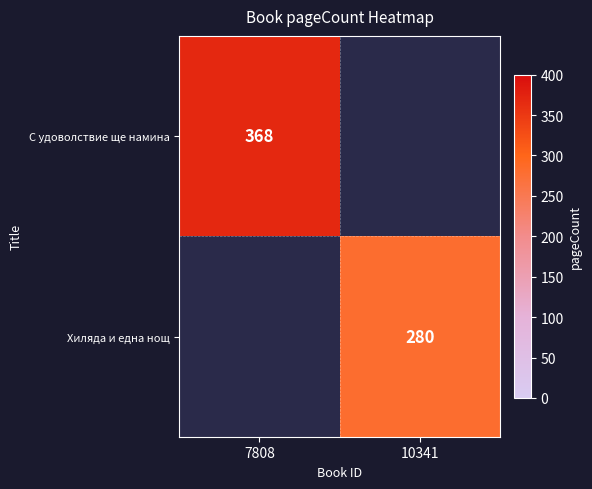

Is it true that С удоволствие ще намина equals 531 at 7808?

False